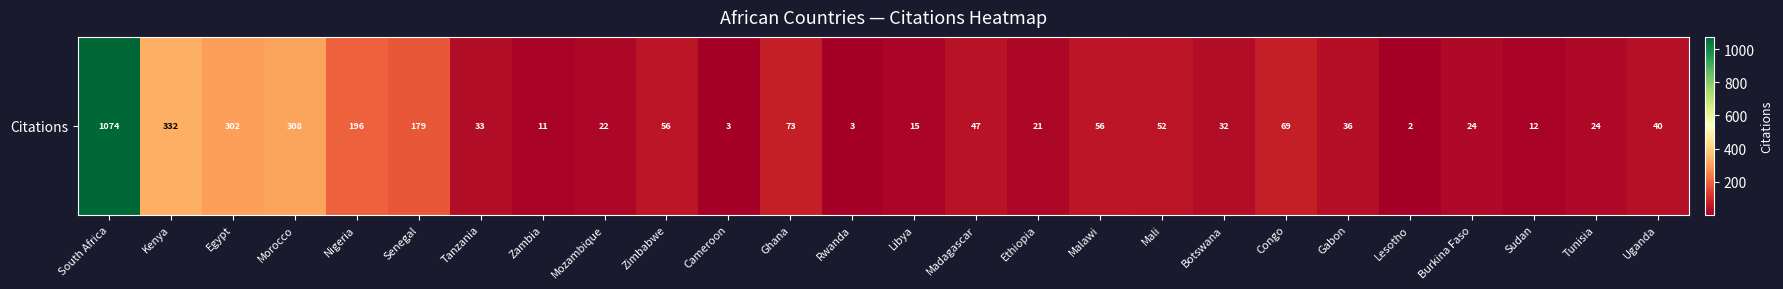

What is the difference between the values at Botswana and Nigeria?

164